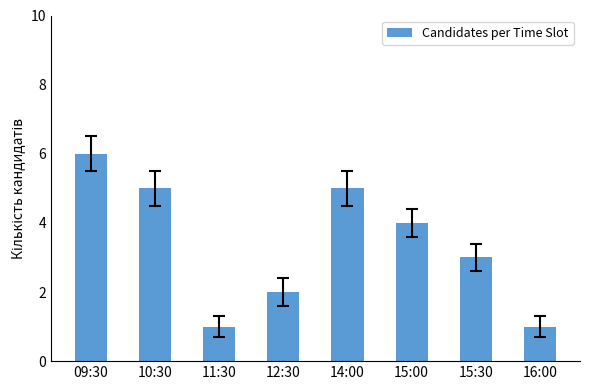

True or false: the data shows 2 at 12:30.

True